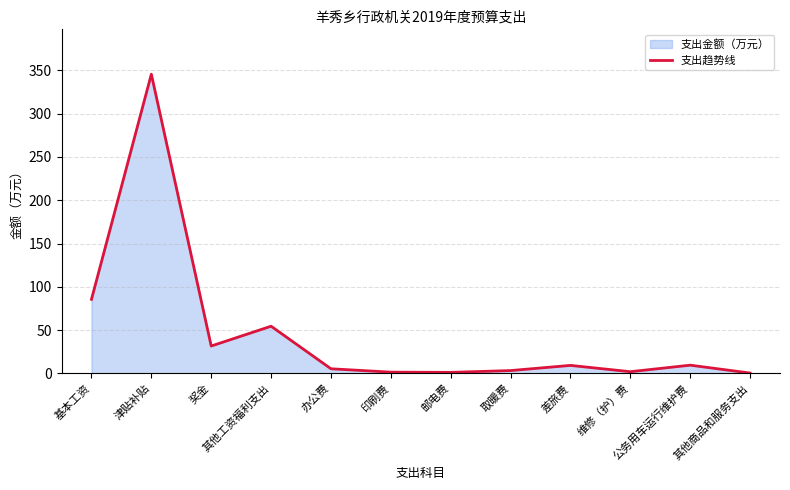

How many points are higher than both their immediate neighbors (excluding endpoints)?

4